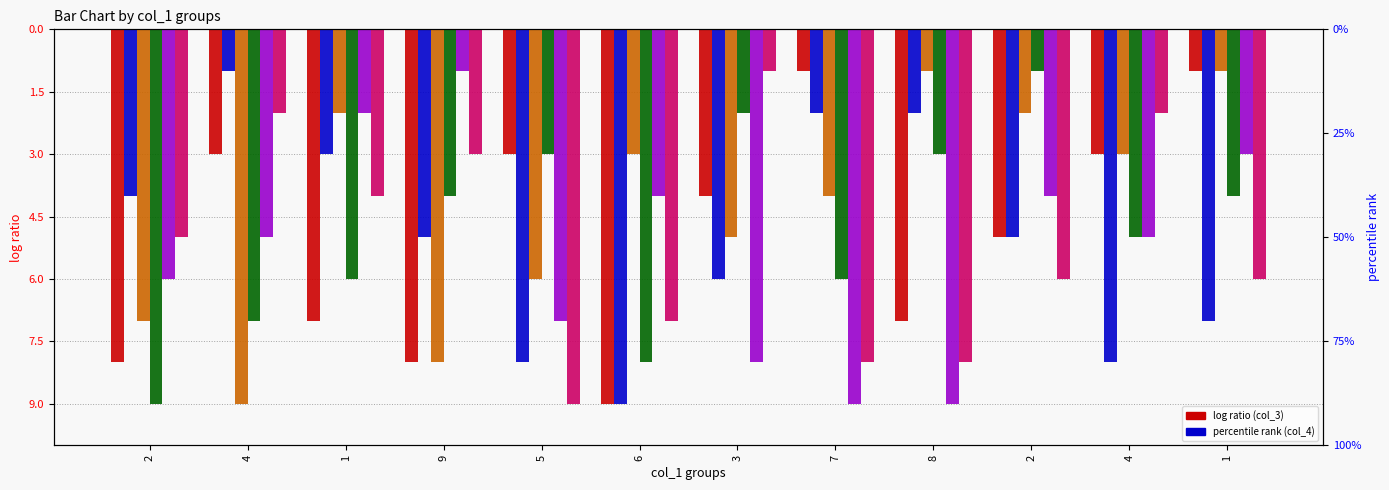

At which label does col_3 first exceed -4?

4